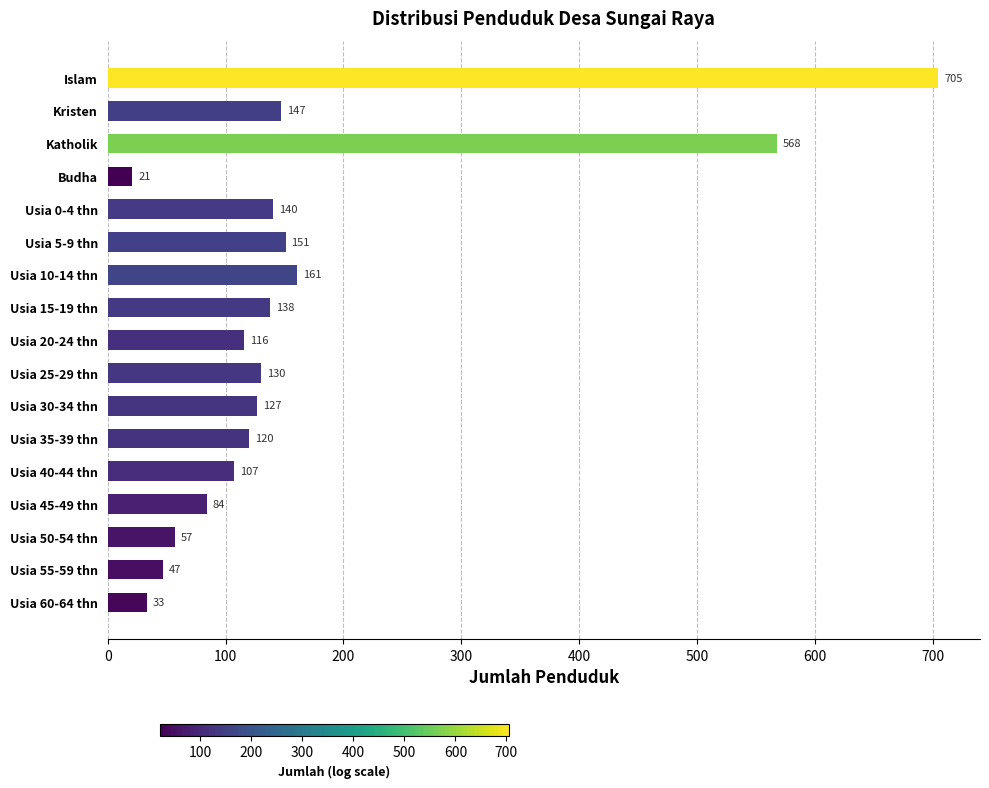

What is the label of the 13th bar from the bottom?

Usia 0-4 thn